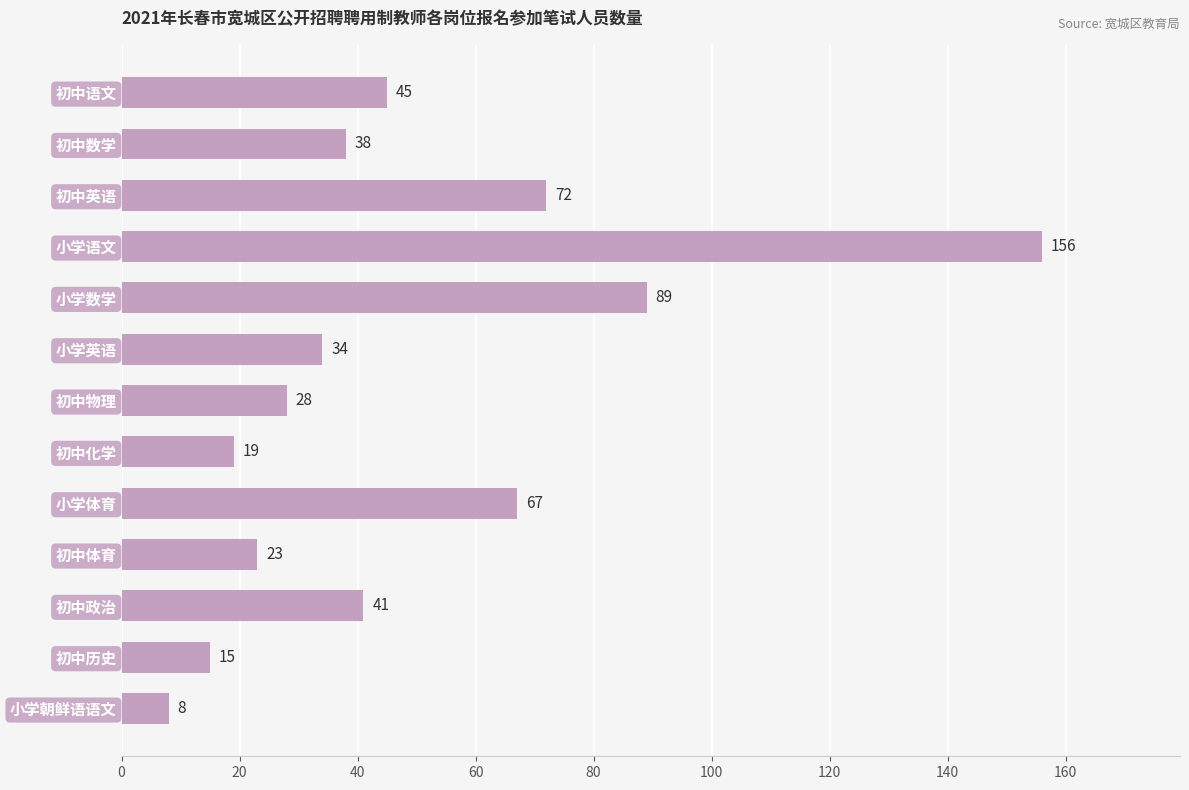

Does the chart contain any negative values?

No